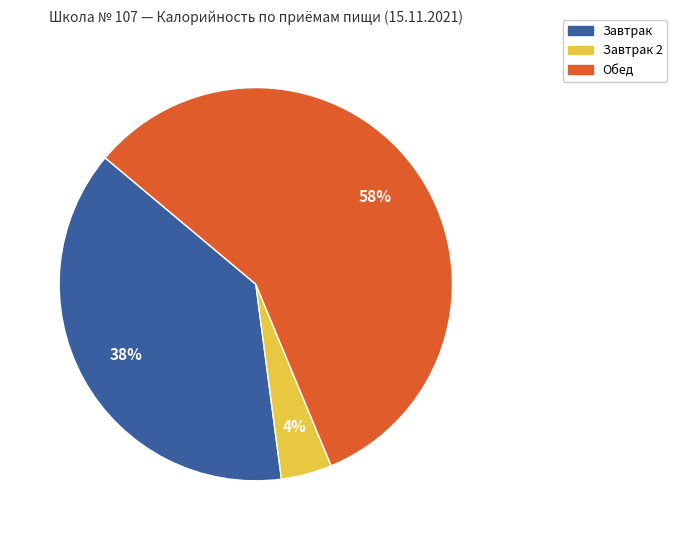

To the nearest percent, what is the average slice percentage?

33%